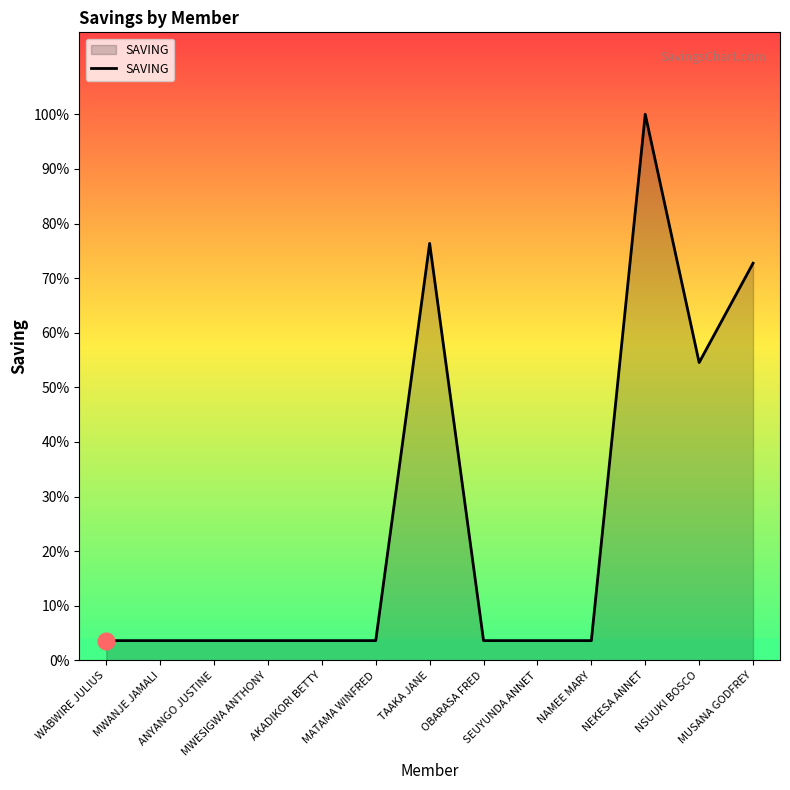

Reading left to right, extract all data points from this chart.

WABWIRE JULIUS=2000	MWANJE JAMALI=2000	ANYANGO JUSTINE=2000	MWESIGWA ANTHONY=2000	AKADIKORI BETTY=2000	MATAMA WINFRED=2000	TAAKA JANE=42000	OBARASA FRED=2000	SEUYUNDA ANNET=2000	NAMEE MARY=2000	NEKESA ANNET=55000	NSUUKI BOSCO=30000	MUSANA GODFREY=40000